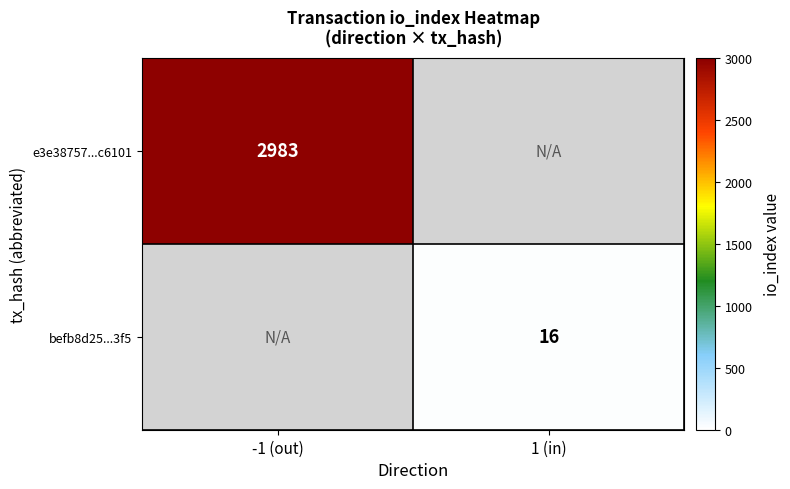

At how many categories does at least one series exceed 59?

1